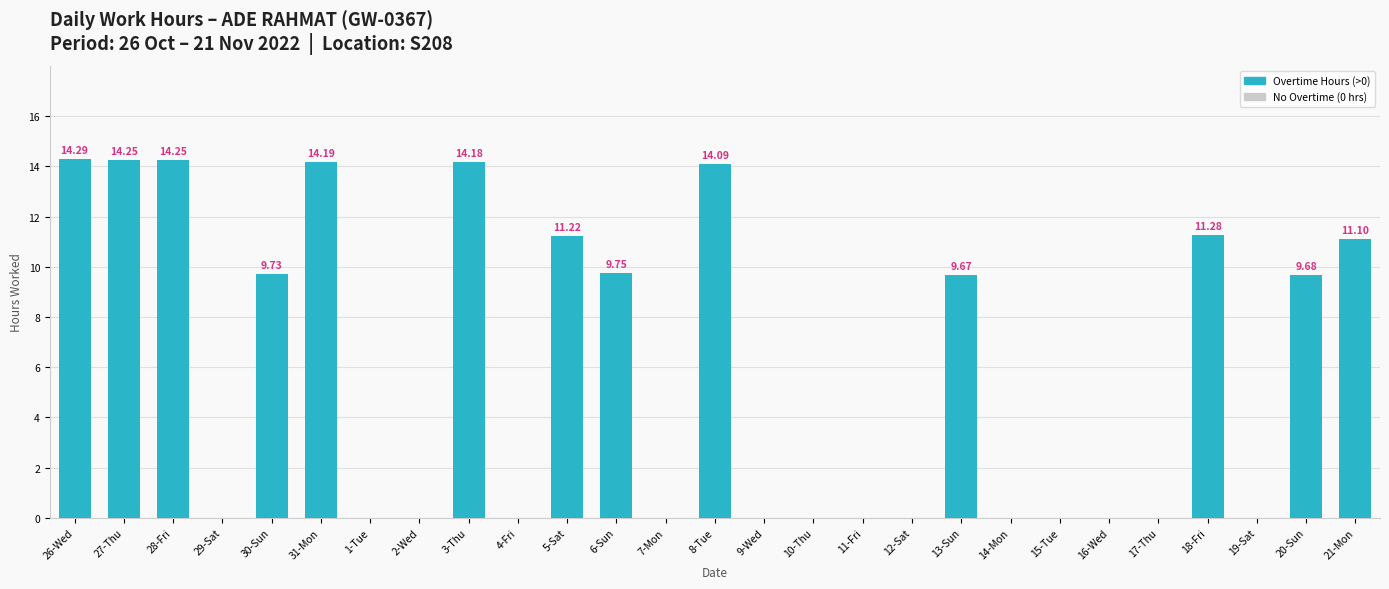

What is the change in value from 31-Mon to 1-Tue?

-14.2